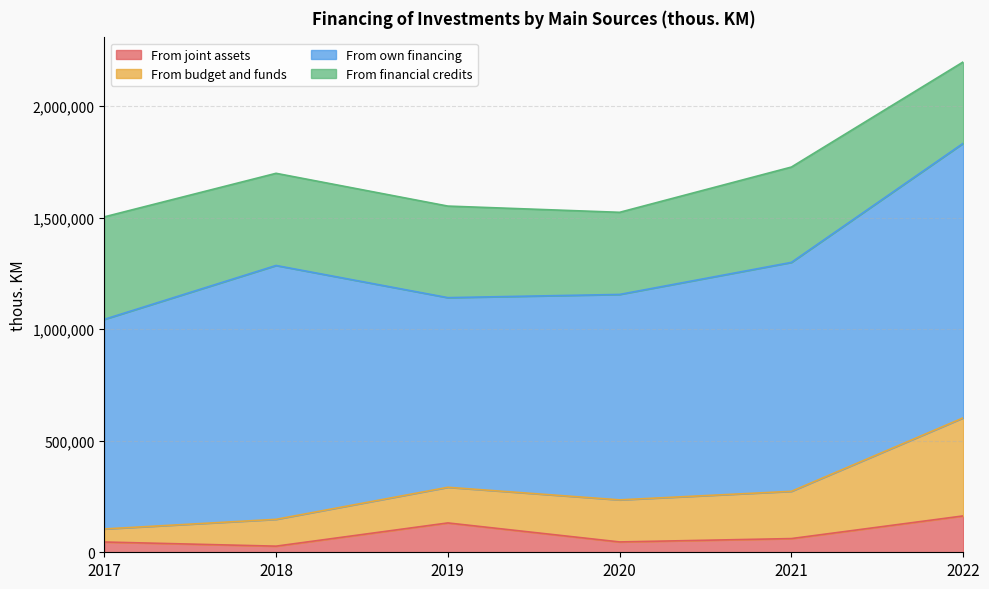

True or false: From own financing and From budget and funds intersect in this chart.

False